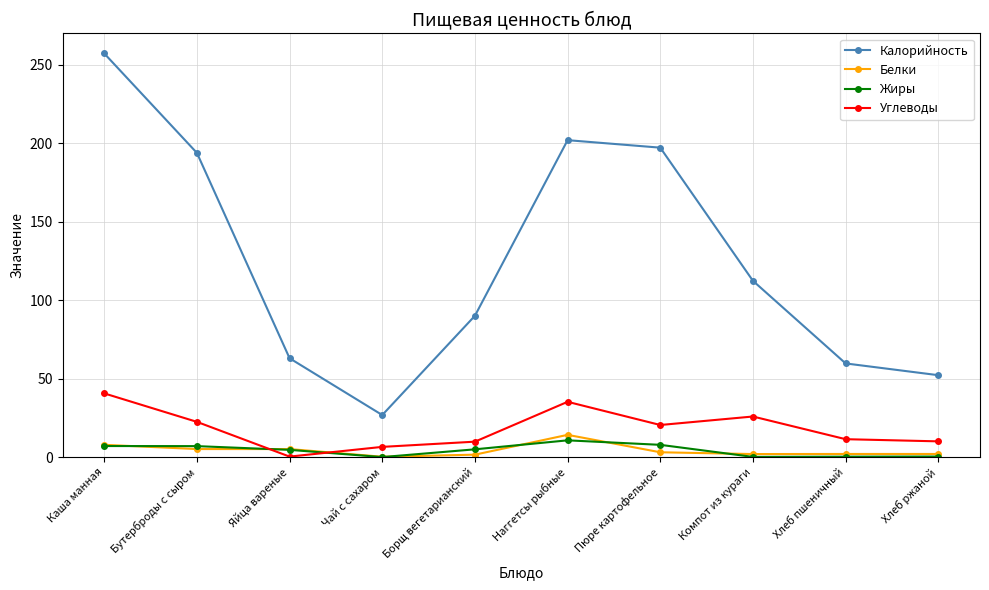

The Калорийность series shows 345.0 at Наггетсы рыбные. True or false?

False